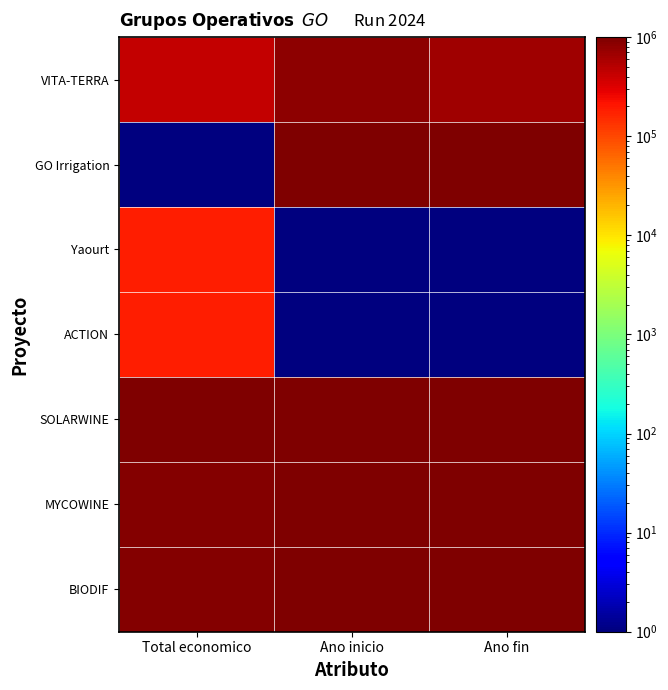

At which category does the chart reach its minimum across all series?

Total economico